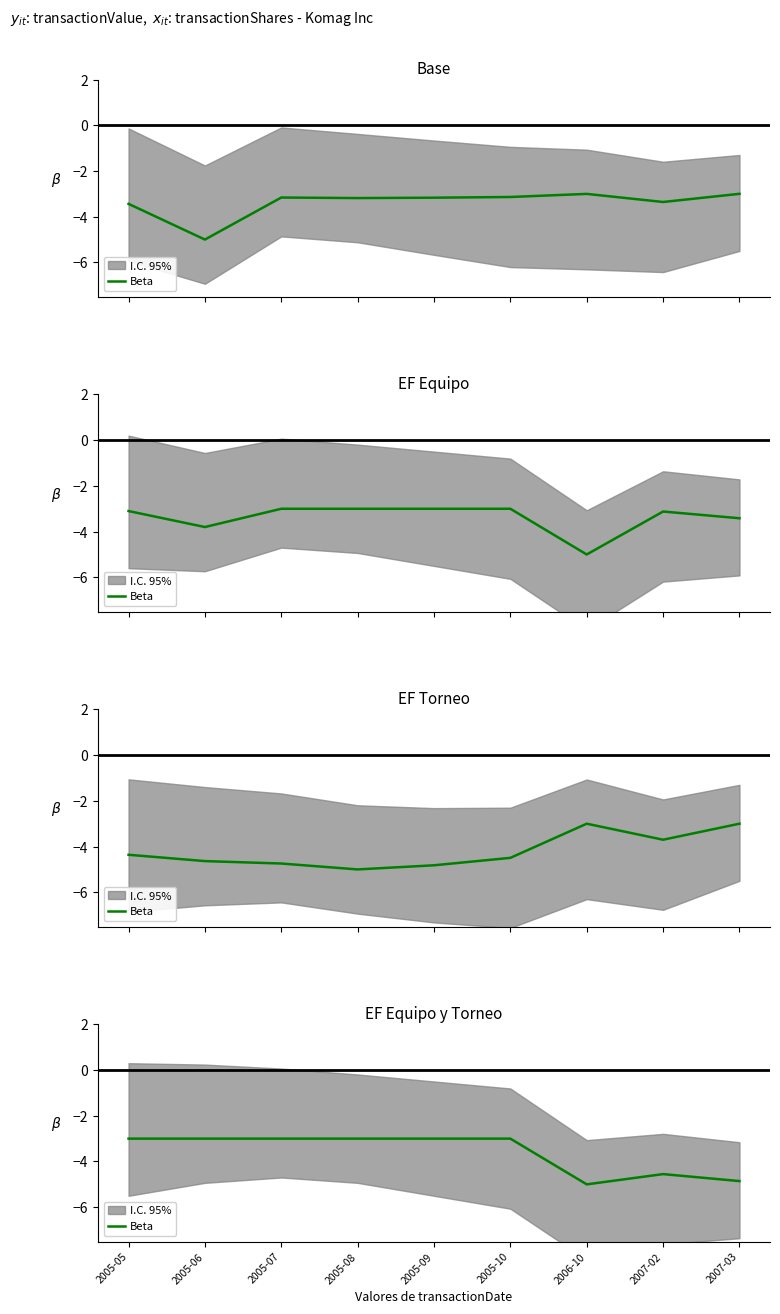

Reading left to right, list all the values displayed in this chart.

2005-05=-3.0	2005-06=-3.0	2005-07=-3.0	2005-08=-3.0	2005-09=-3.0	2005-10=-3.0	2006-10=-5.0	2007-02=-4.6	2007-03=-4.9